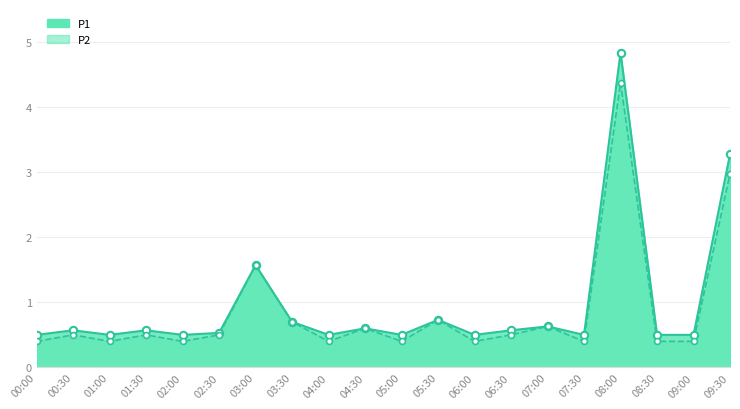

Which series reaches the maximum Y coordinate?

P1